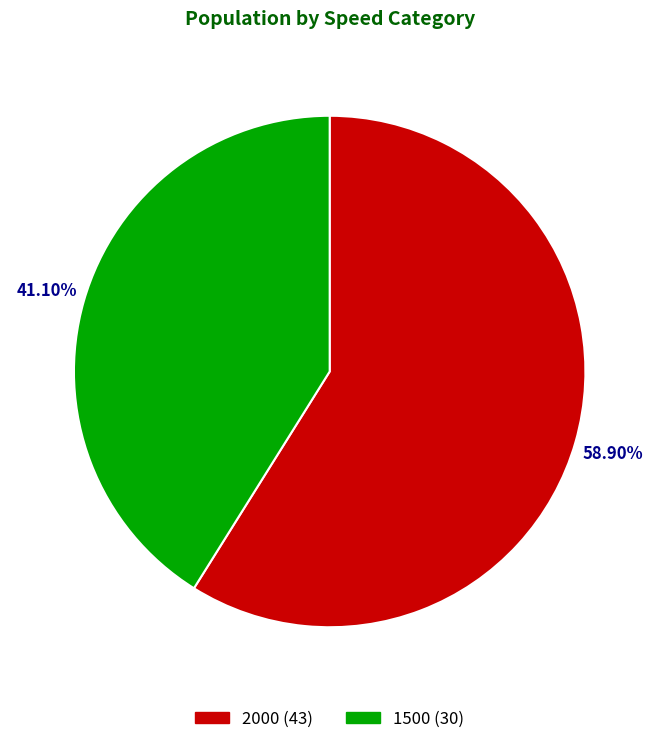

Between 1500 and 2000, which is larger?

2000